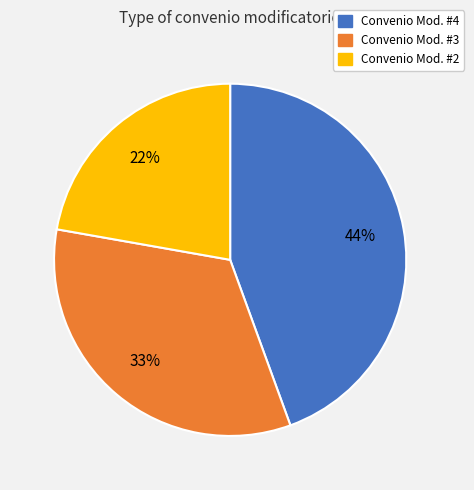

To the nearest percent, what is the average slice percentage?

33%